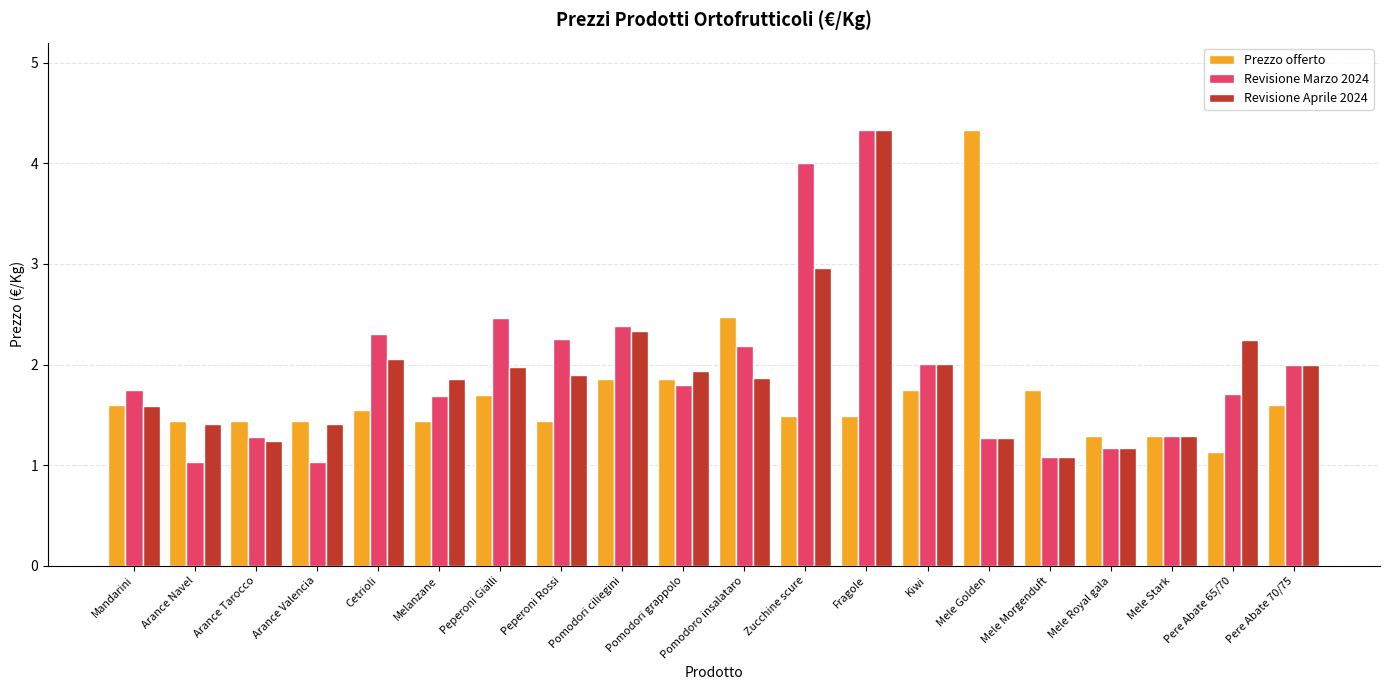

What are all the series names shown in the legend?

Prezzo offerto, Revisione Marzo 2024, Revisione Aprile 2024